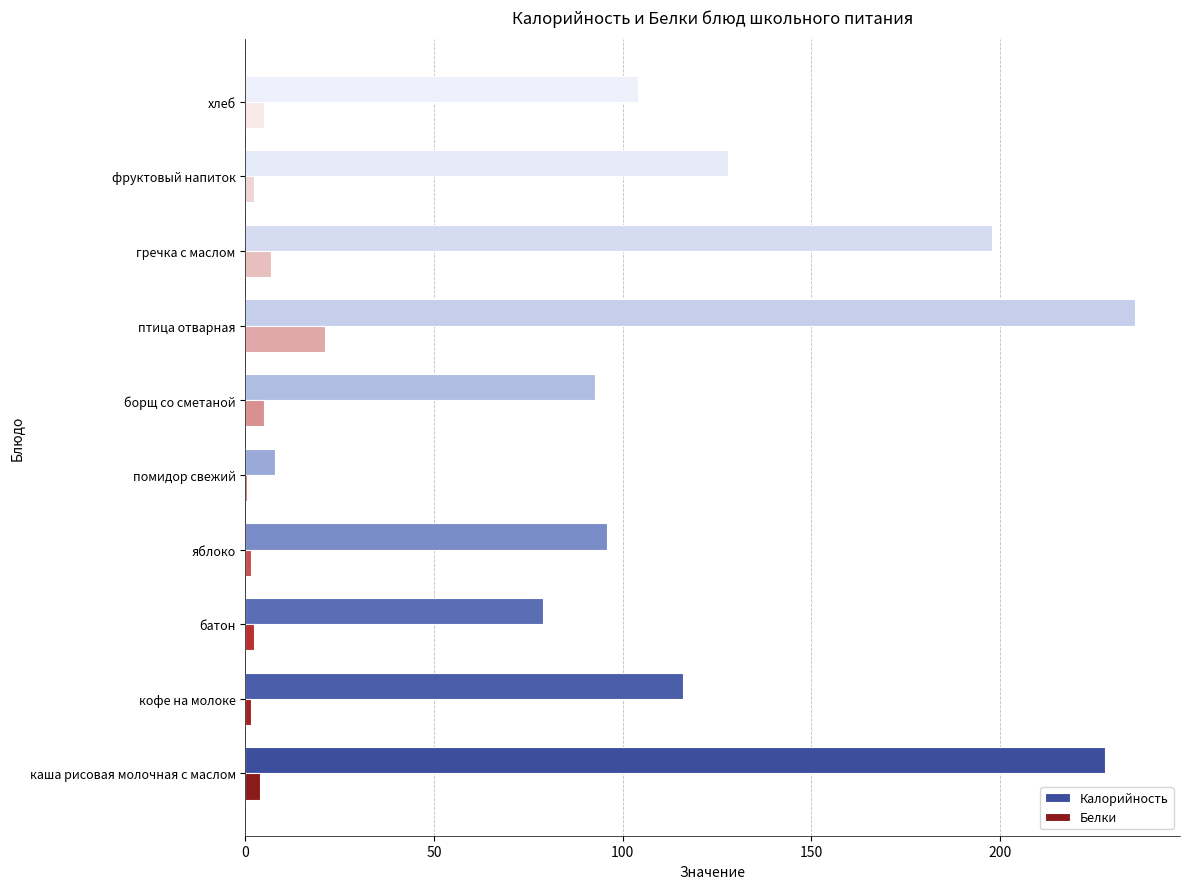

What is the sum of all Калорийность values?

1285.4